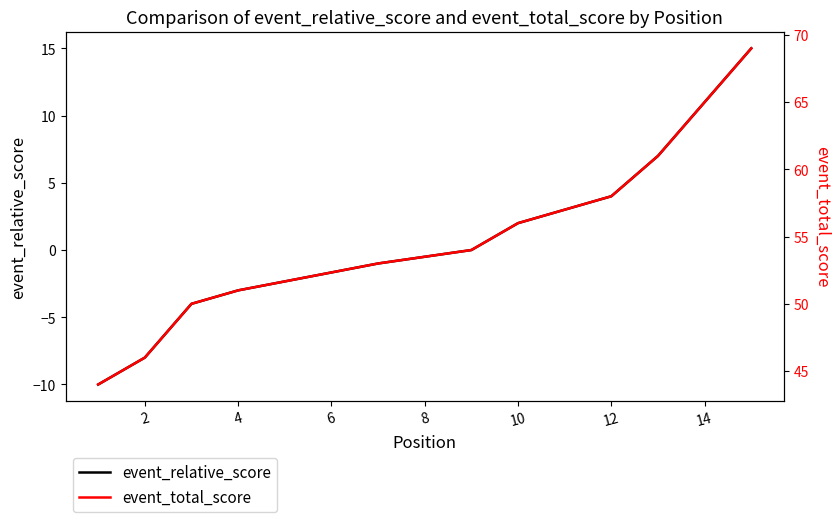

Reading right to left, transcribe all the data shown in this chart.

event_relative_score: 15	7	7	4	3	2	0	-1	-1	-3	-3	-3	-4	-8	-10
event_total_score: 69	61	61	58	57	56	54	53	53	51	51	51	50	46	44